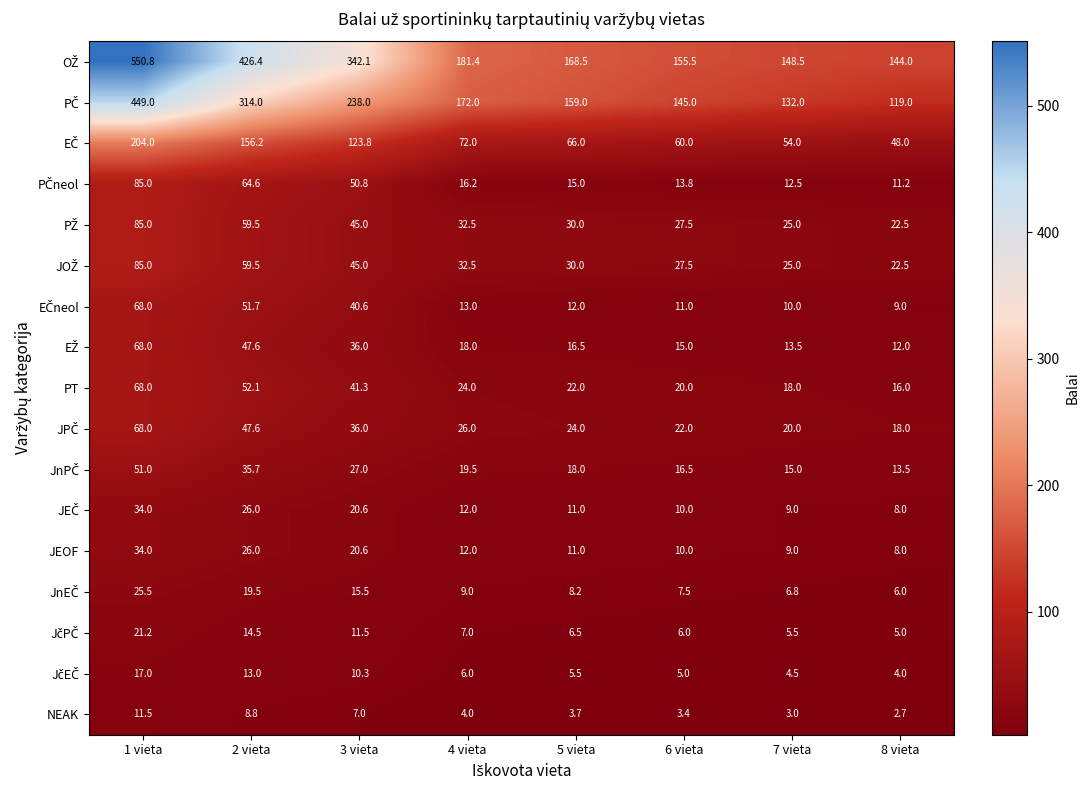

What is the average value of the PT series?

32.7